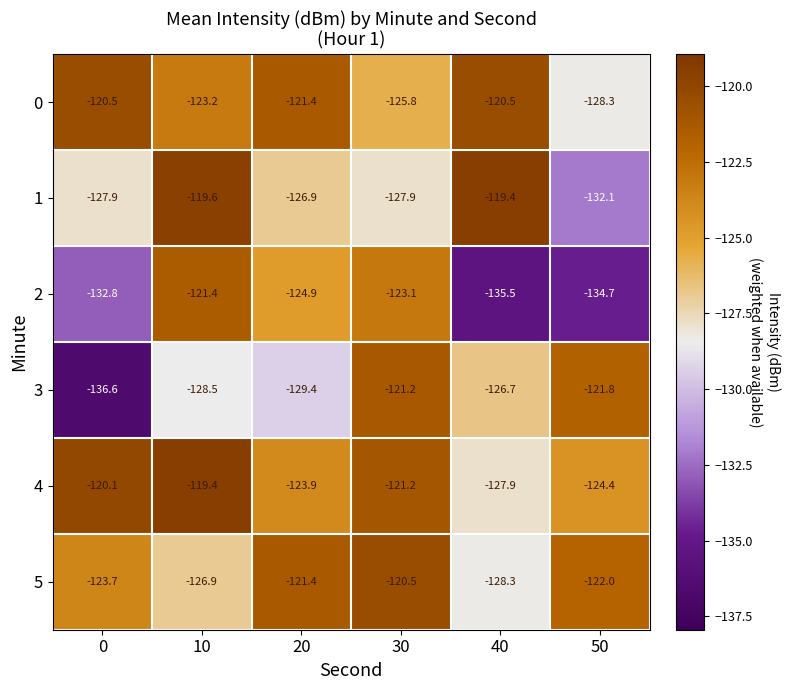

True or false: 4 has a value of -205.0 at 10.

False